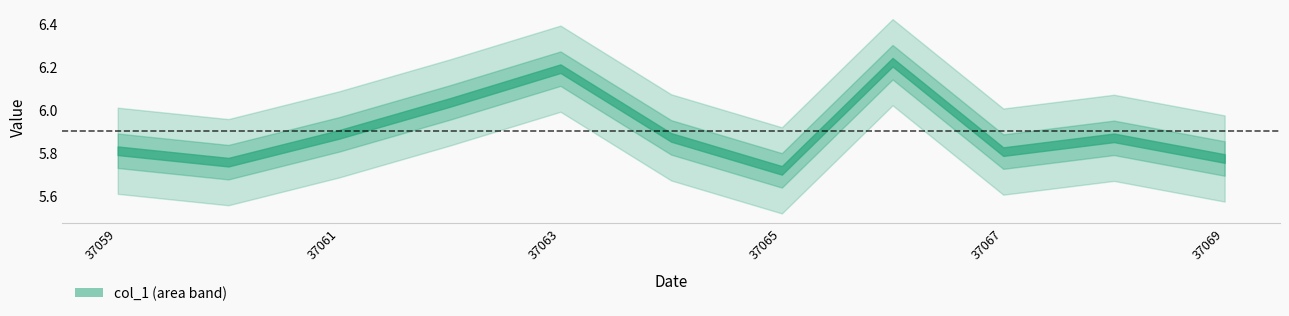

What is the maximum value shown in the chart?

6.2